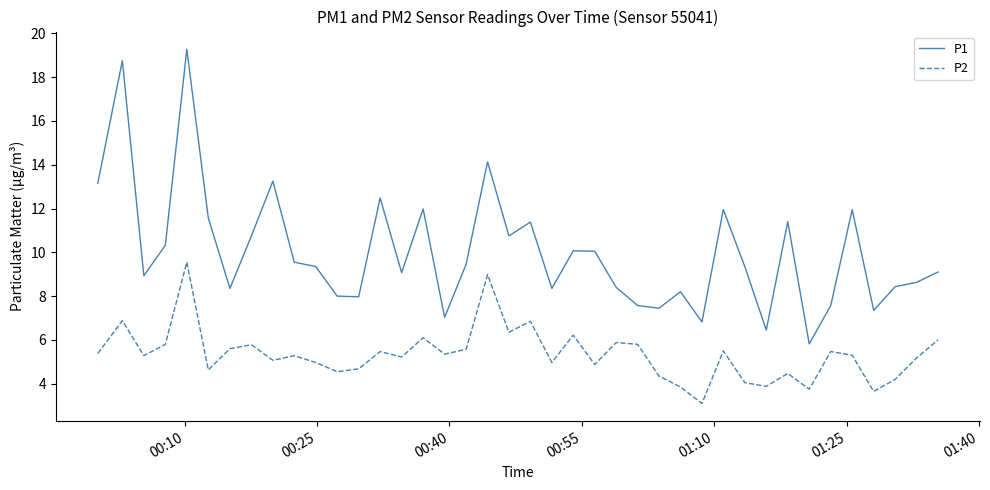

True or false: P2 and P1 cross at least once.

False